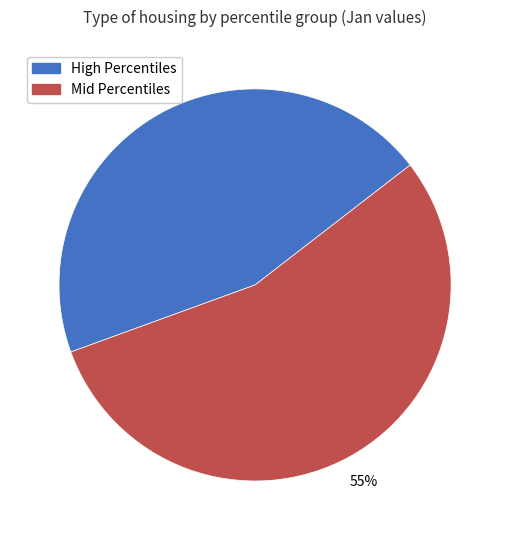

Which category has the biggest portion of the pie?

Mid Percentiles